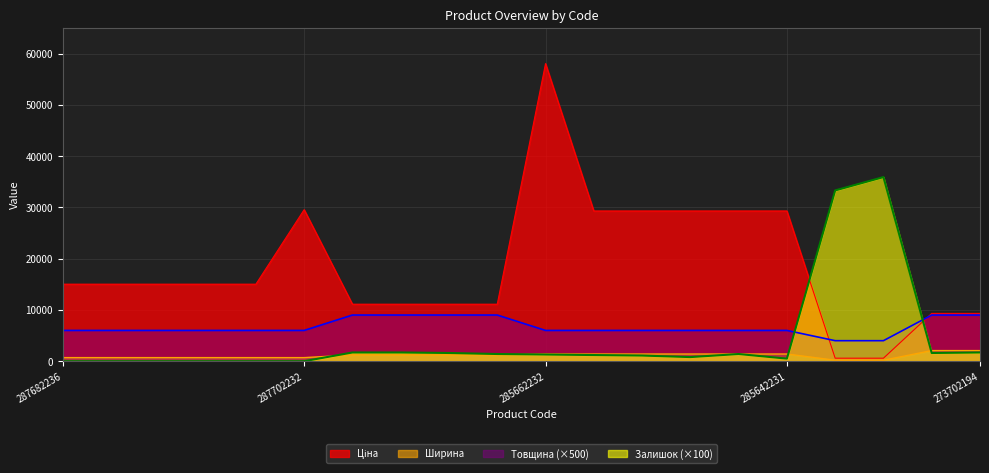

What is the sum of all Ширина values?

21984.0